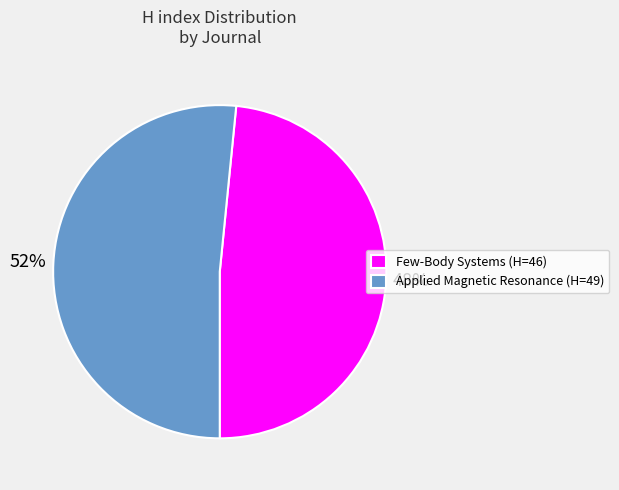

Which has a higher value, Few-Body Systems or Applied Magnetic Resonance?

Applied Magnetic Resonance